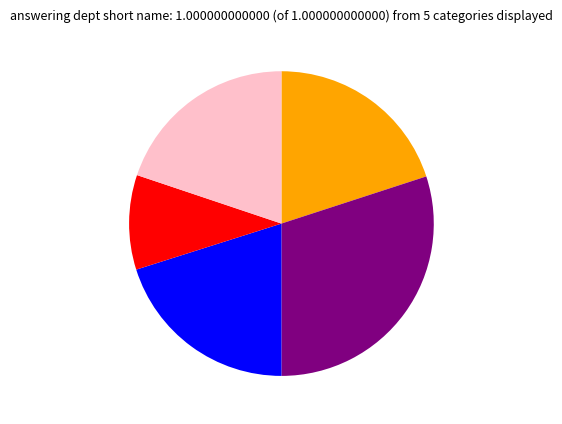

Is there any slice that represents more than half of the pie?

No